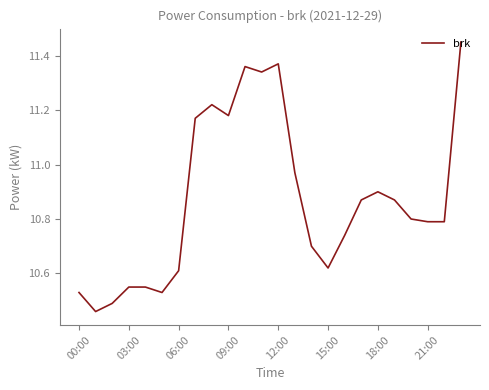

How many lines are shown in the chart?

1